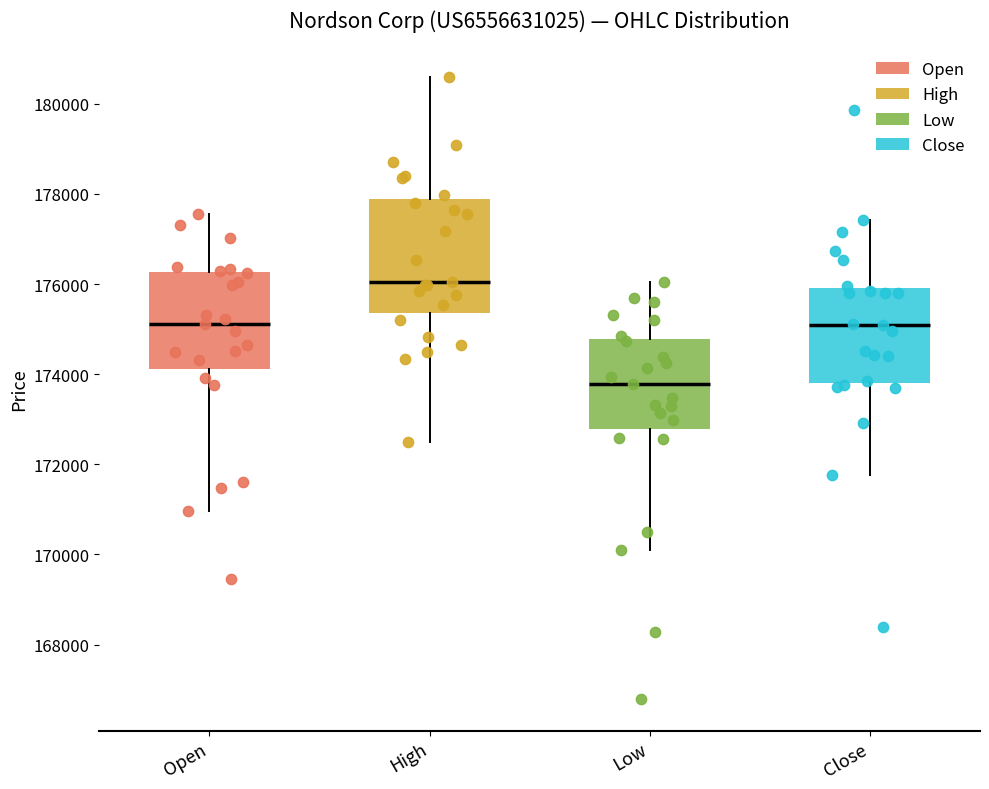

Reading left to right, read every box against the y-axis: the position of its median line, the range the box covers, and the ends of its whiskers. The values are not printed on the chart, so give them approximately, as read against the axis.

Open: median 175200, box 174200 to 176200, whiskers 171000 to 177600
High: median 176000, box 175400 to 177800, whiskers 172400 to 180600
Low: median 173800, box 172800 to 174800, whiskers 170000 to 176000
Close: median 175200, box 173800 to 176000, whiskers 171800 to 177400